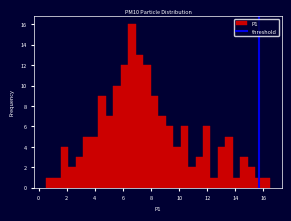

Read against the x-axis, roughly where is the centre of the tallest bar?

6.6